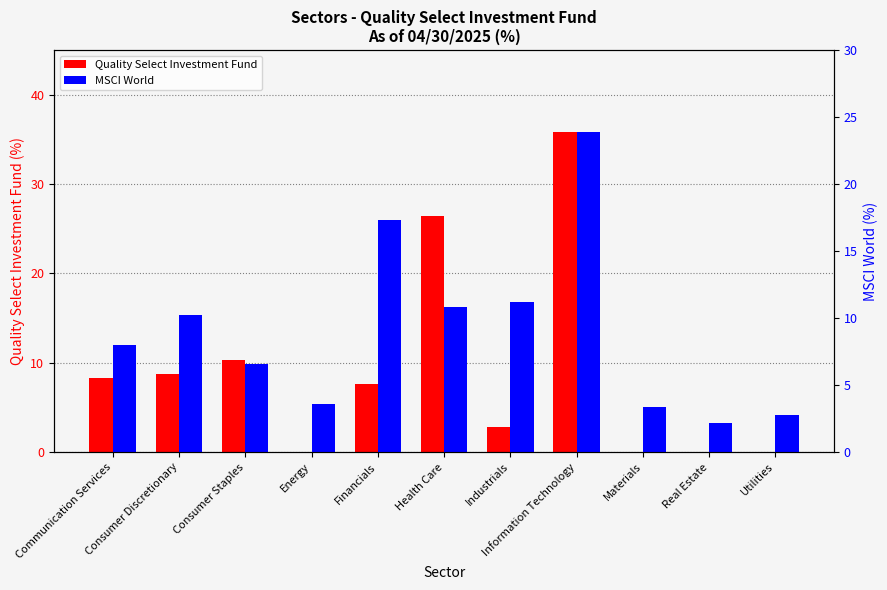

What is the greatest value displayed?

35.8